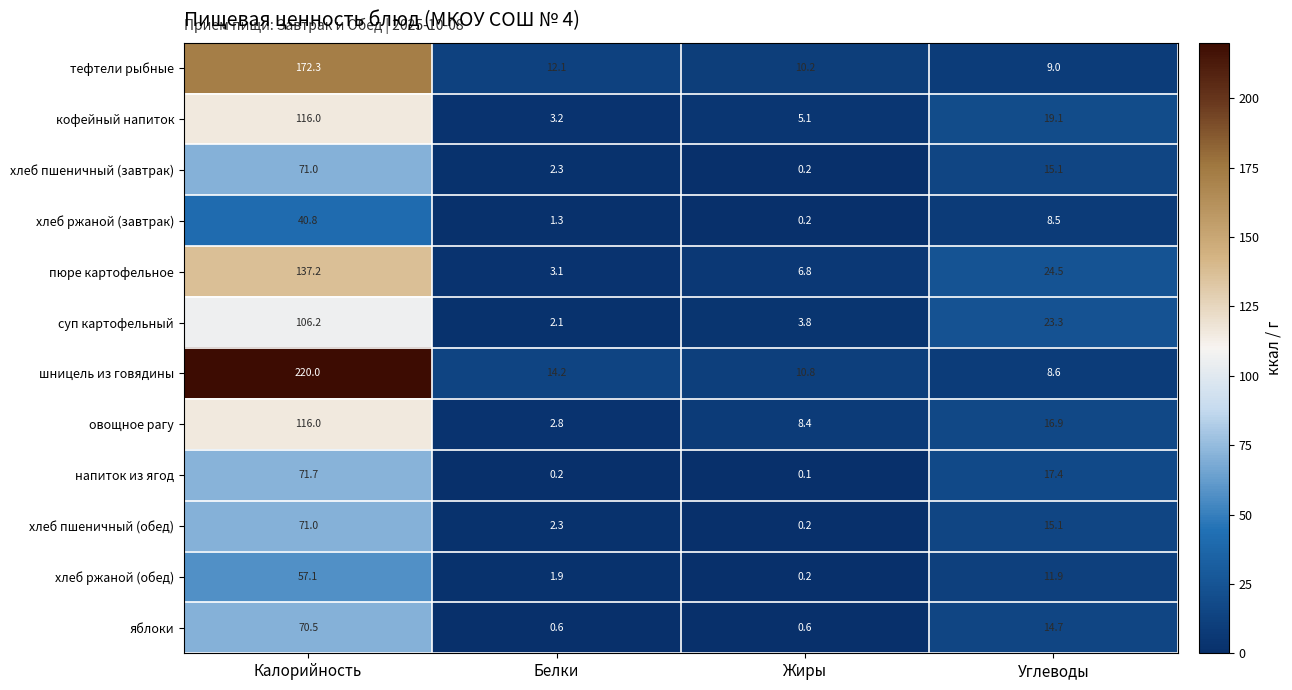

What is the total value across all series at Жиры?

46.6